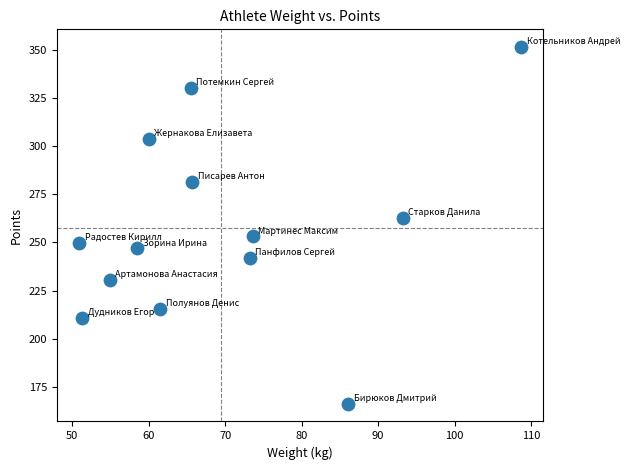

What is the range of Y values (max minus min)?

185.0